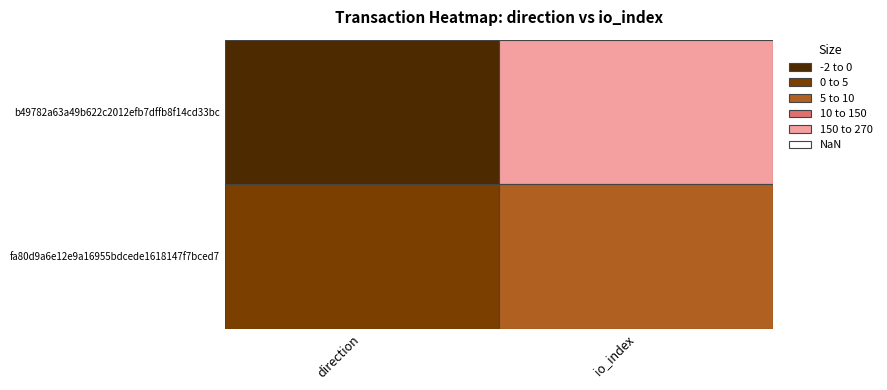

True or false: b49782a63a49b622c2012efb7dffb8f14cd33bc has a value of 362 at 1.

False